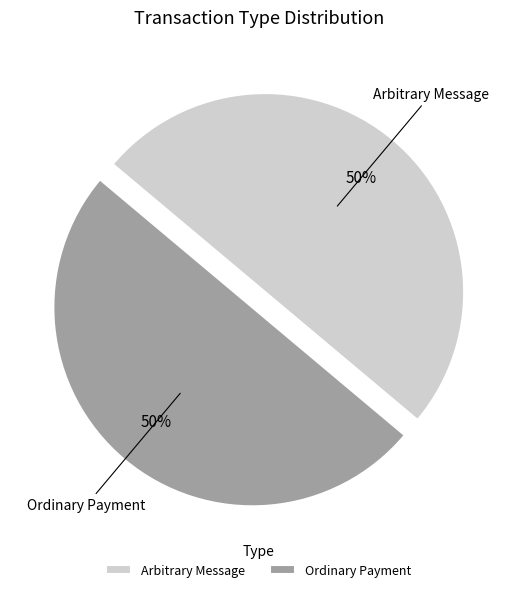

To the nearest percent, what is the average slice percentage?

50%